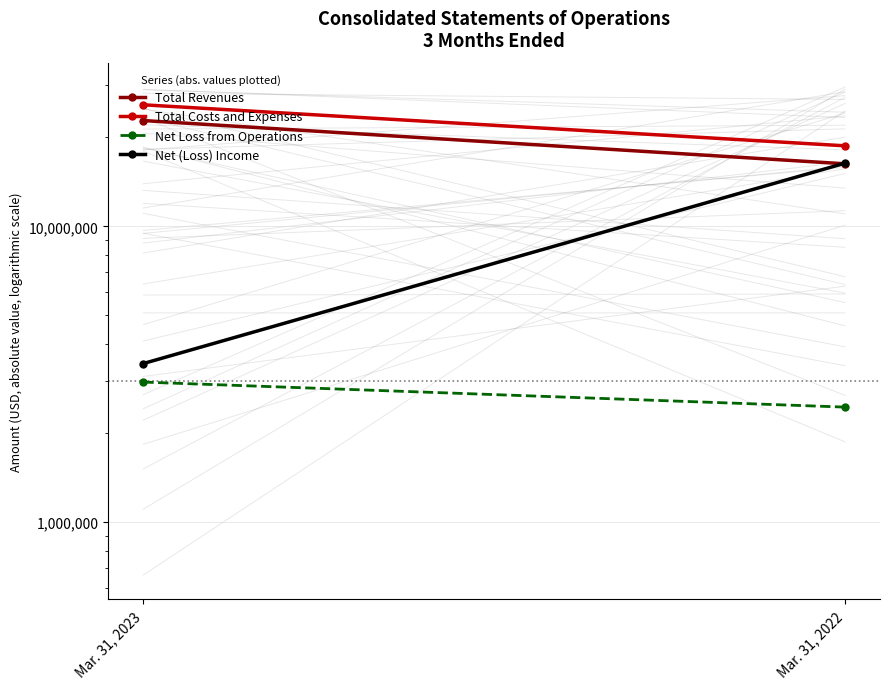

What is the maximum value shown in the chart?

25792577